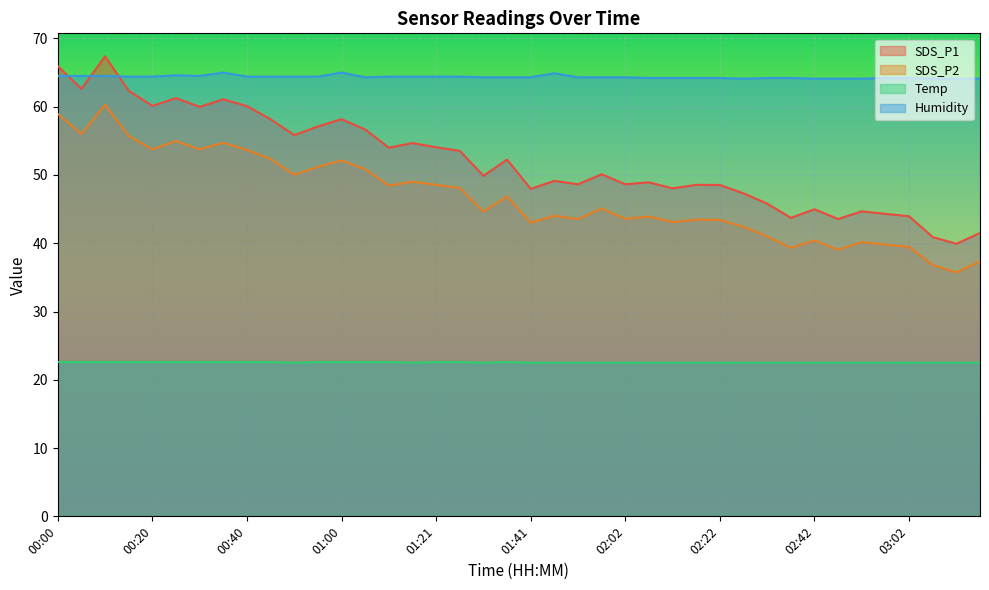

At which label does Humidity reach its minimum?

02:27